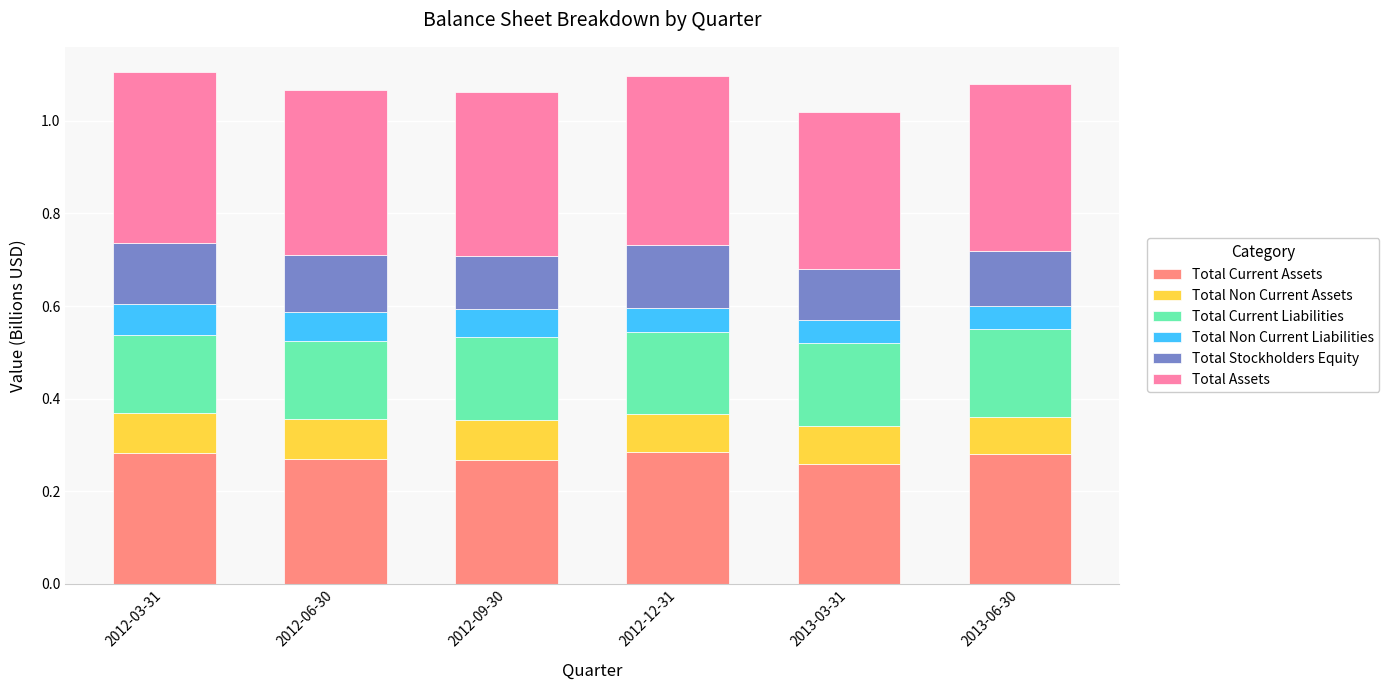

What is the total value across all series at 2012-09-30?

1.1